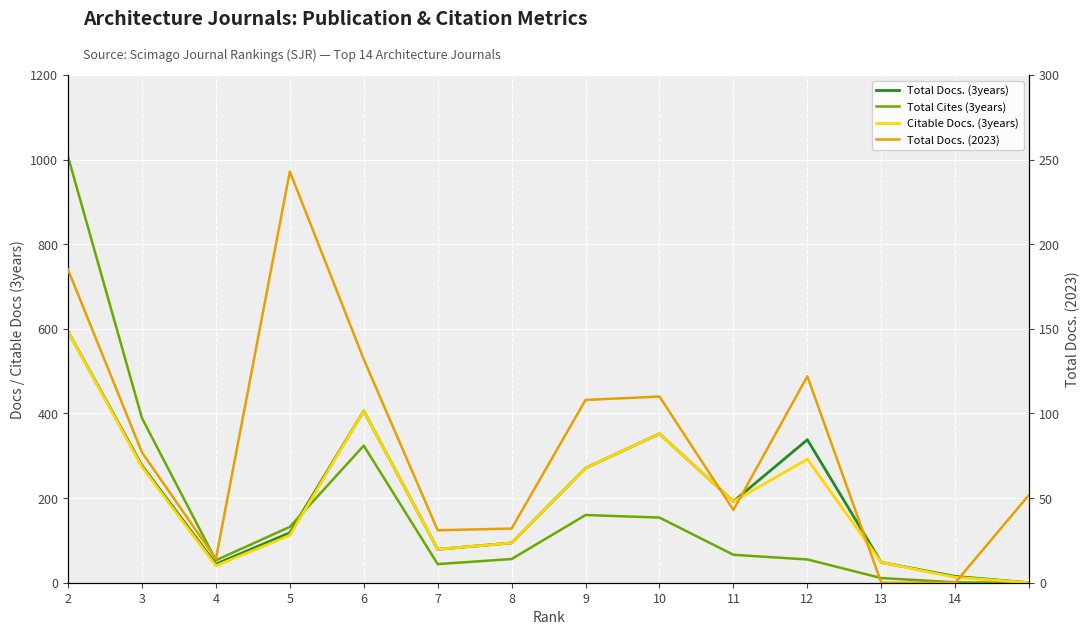

What are all the series names shown in the legend?

Total Docs. (3years), Total Cites (3years), Citable Docs. (3years), Total Docs. (2023)